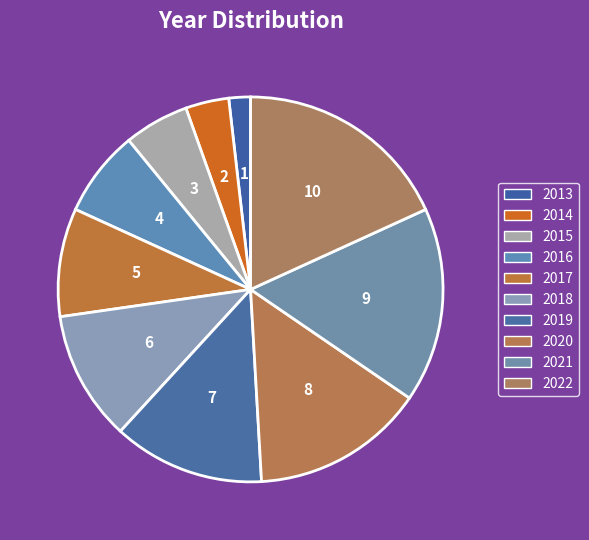

The 2015 slice represents 5% of the pie. True or false?

True